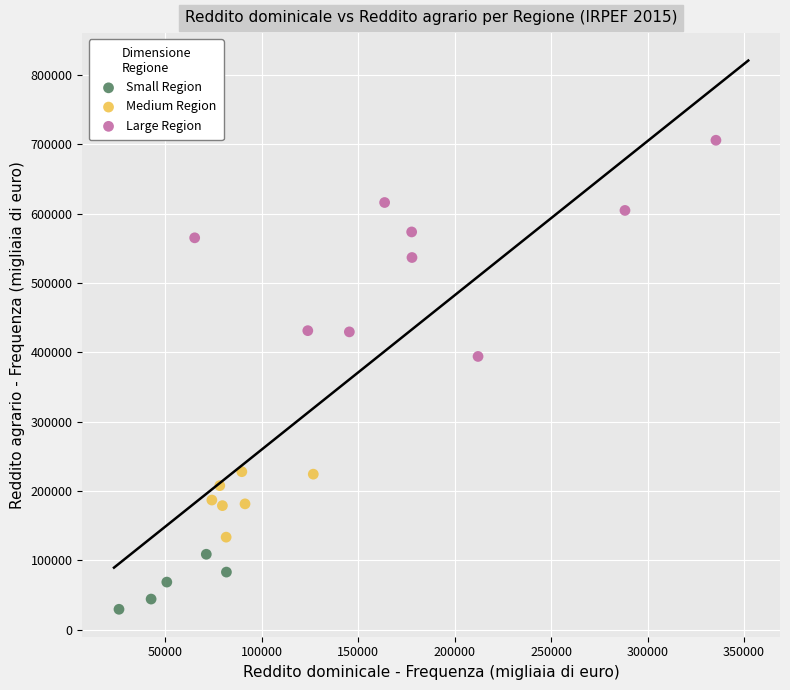

Which series contains the lowest Y value?

Small Region